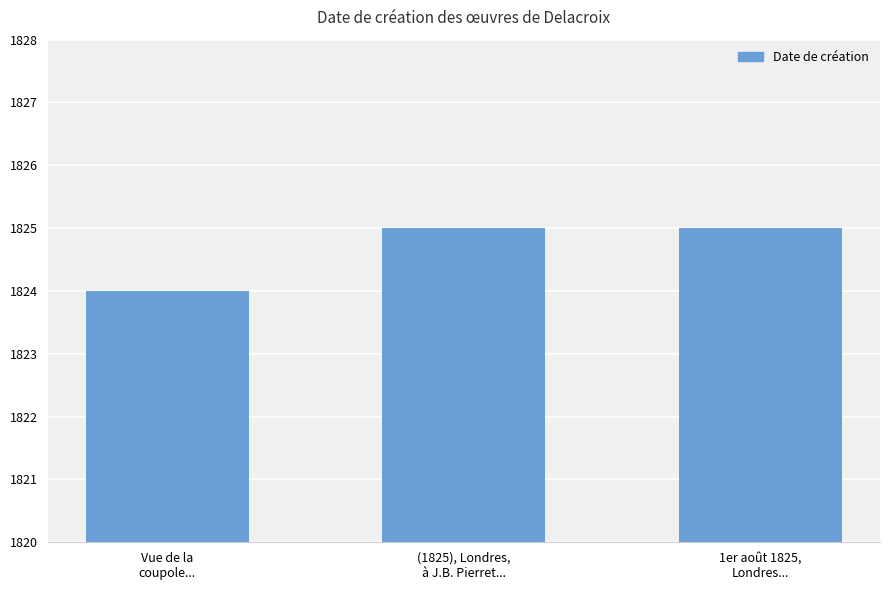

Approximately how many times larger is the value at 1er août 1825,
Londres... compared to Vue de la
coupole...?

1.0